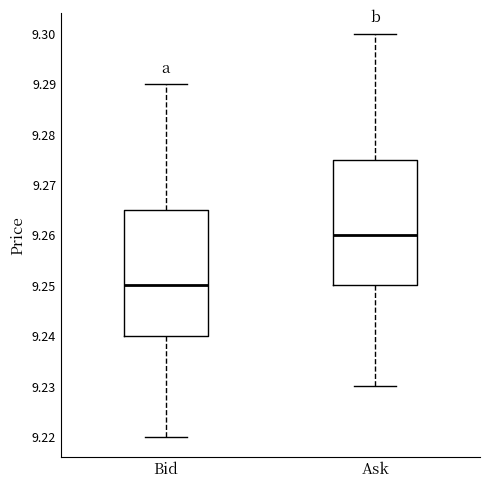

Reading left to right, read every box against the y-axis: the position of its median line, the range the box covers, and the ends of its whiskers. The values are not printed on the chart, so give them approximately, as read against the axis.

Bid: median 9.250, box 9.240 to 9.265, whiskers 9.220 to 9.290
Ask: median 9.260, box 9.250 to 9.275, whiskers 9.230 to 9.300